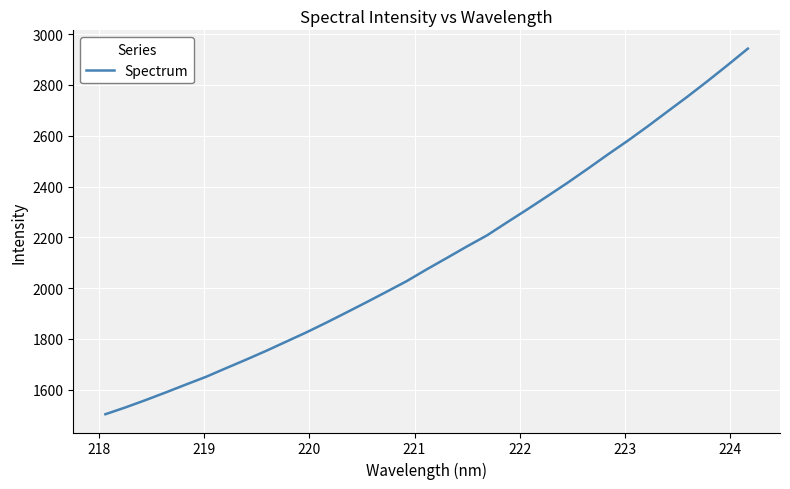

What is the difference between the maximum and minimum values?

1439.5